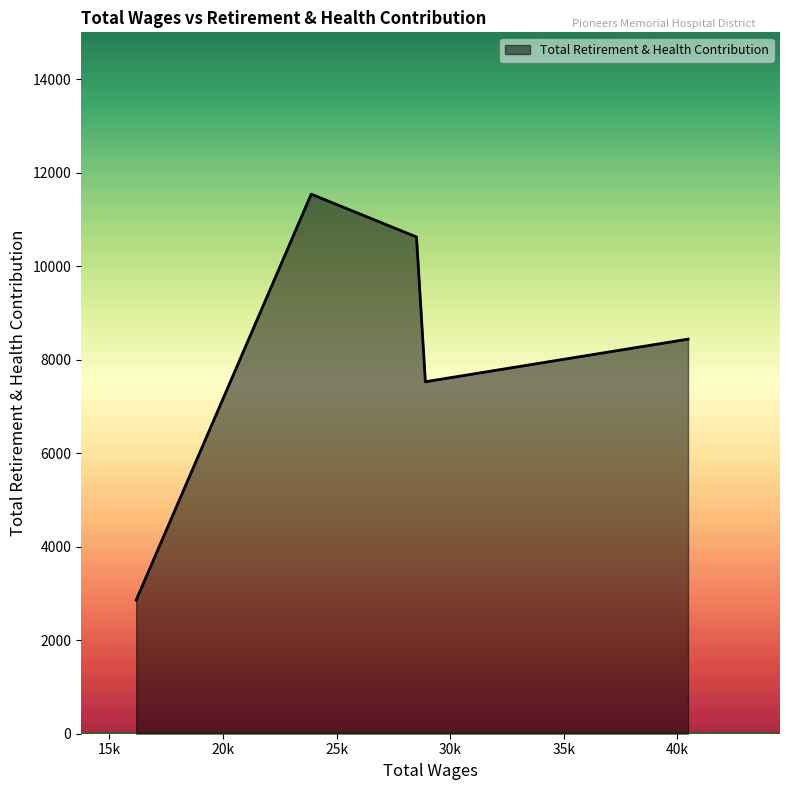

What is the average value?

8198